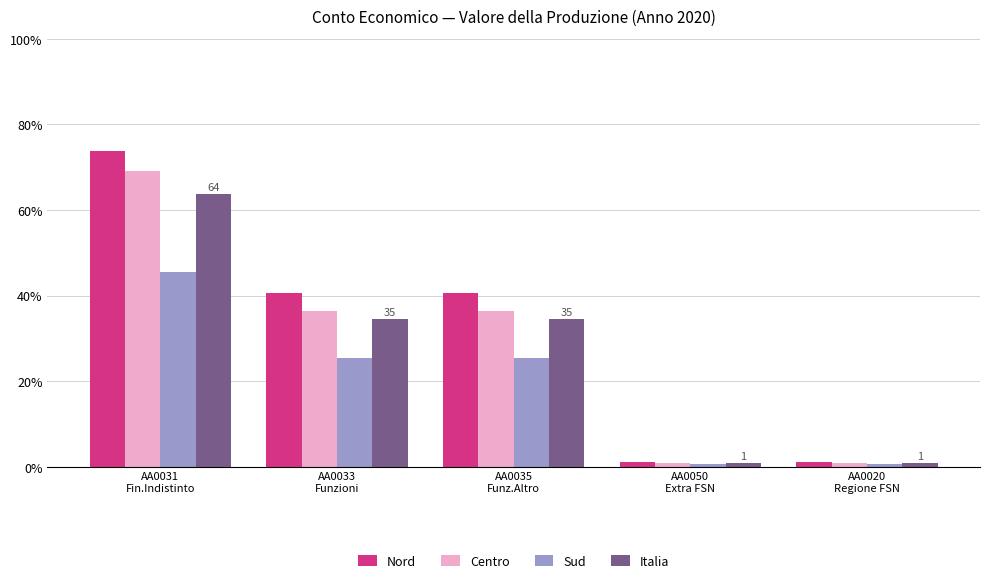

At which label does Italia first exceed 34?

AA0031
Fin.Indistinto